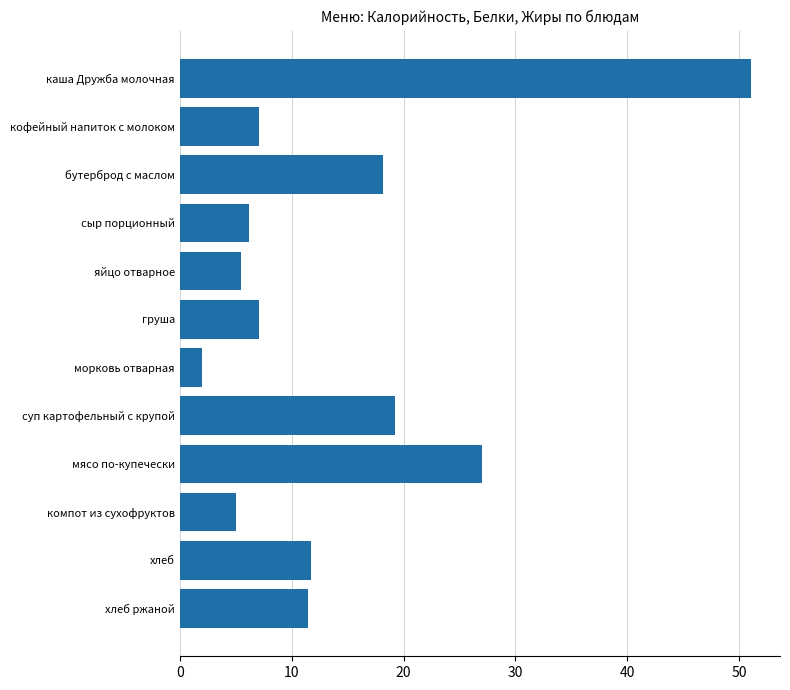

Read the value at компот из сухофруктов.

5.0